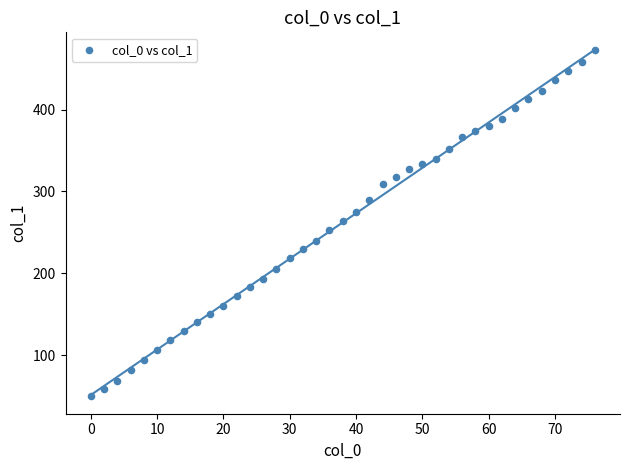

What is the range of X values (max minus min)?

76